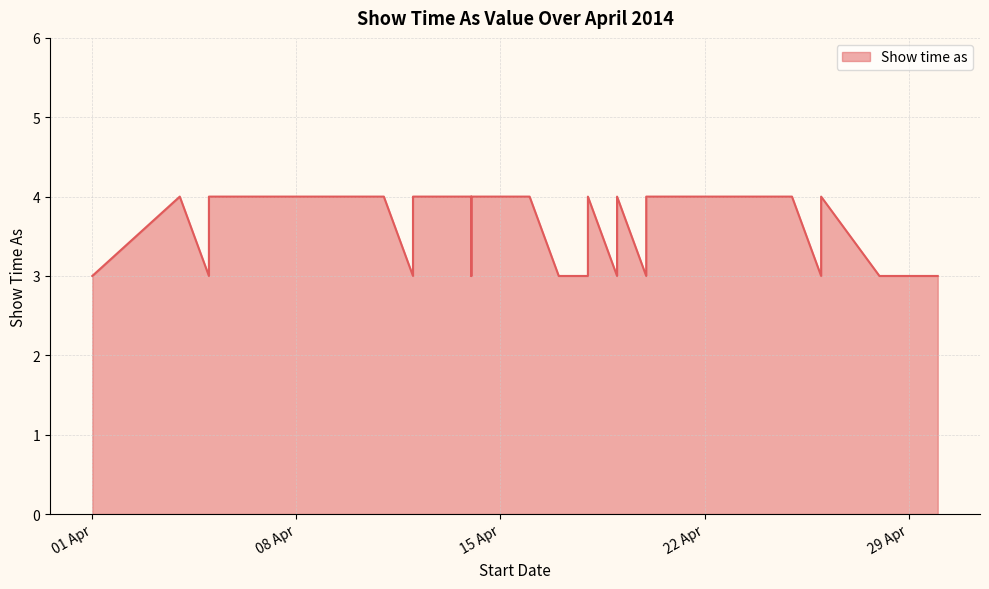

What is the sum of all values?

118